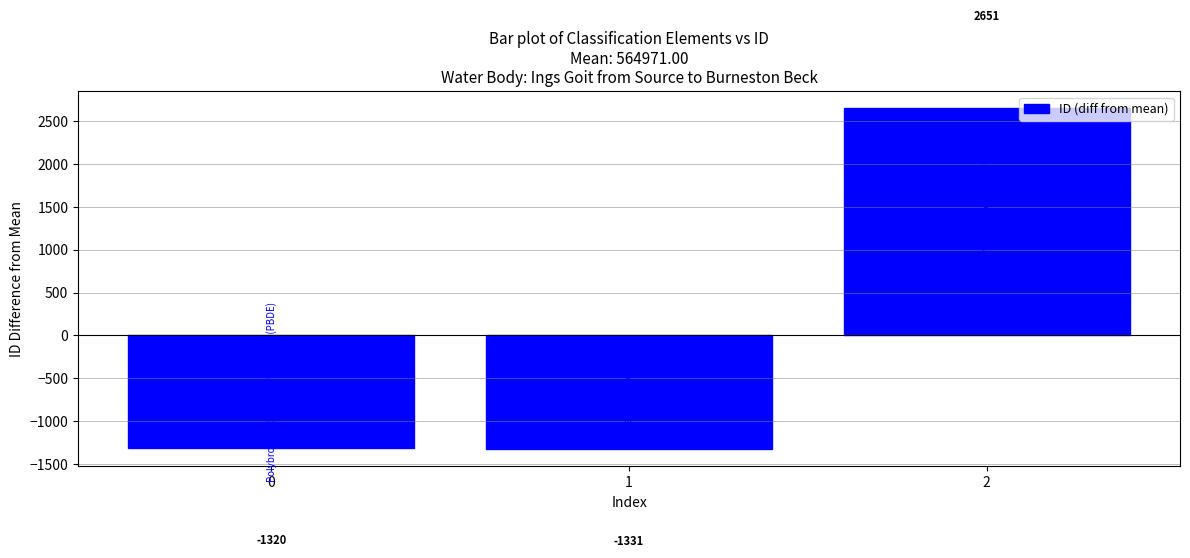

Is it true that the value at 2 is 2651?

True